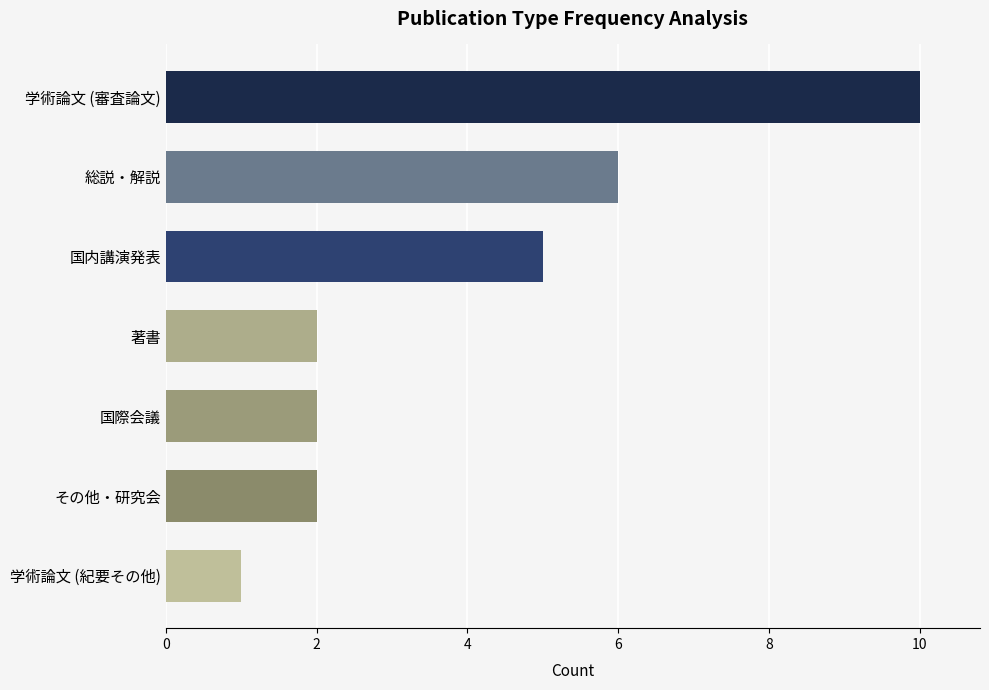

What is the approximate value at 国内講演発表?

5